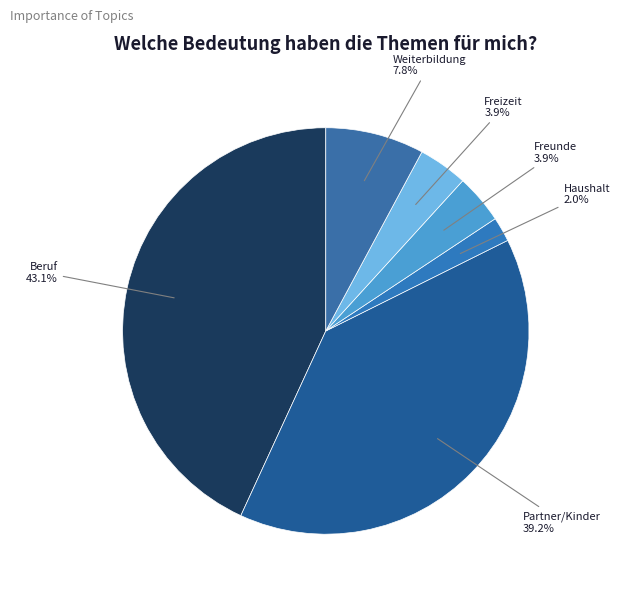

Approximately how many times larger is the value at Freizeit compared to Beruf?

0.1